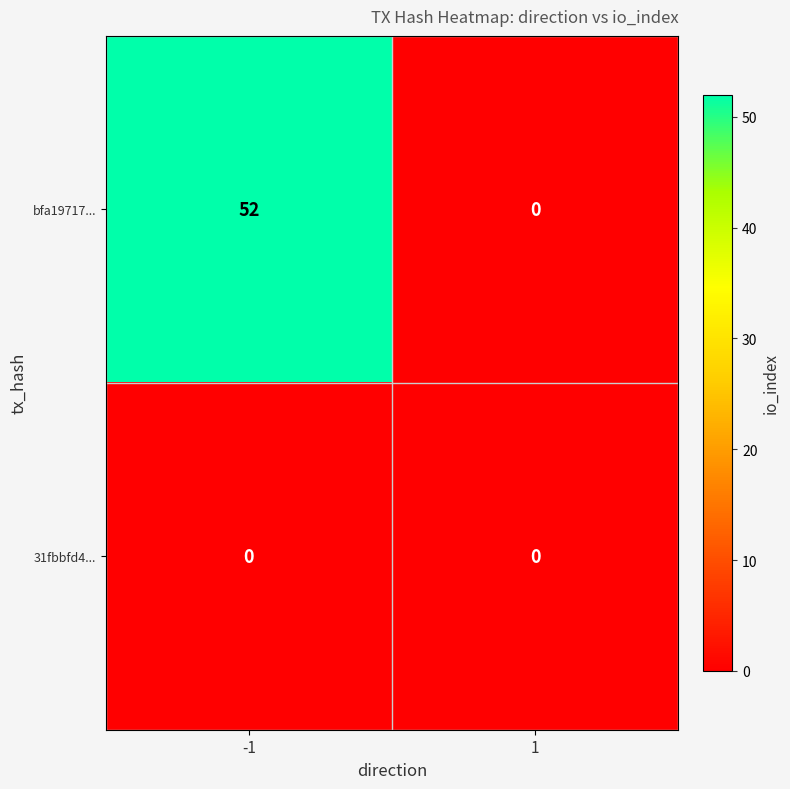

The value of bfa19717... at 1 is 24. True or false?

False